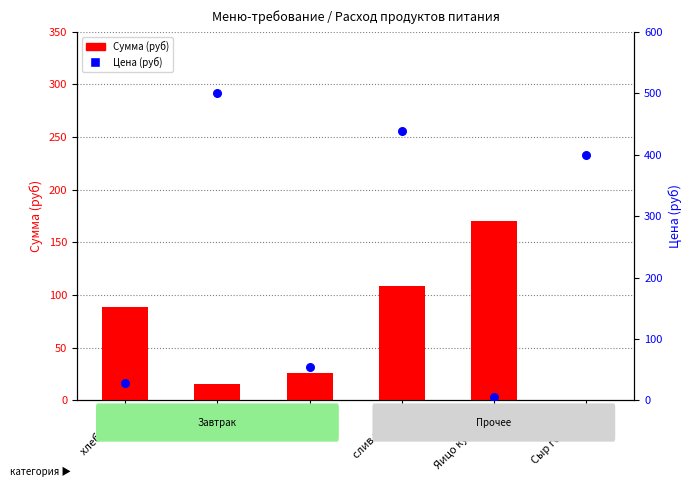

Which series has the widest spread of Y values?

Цена (руб)